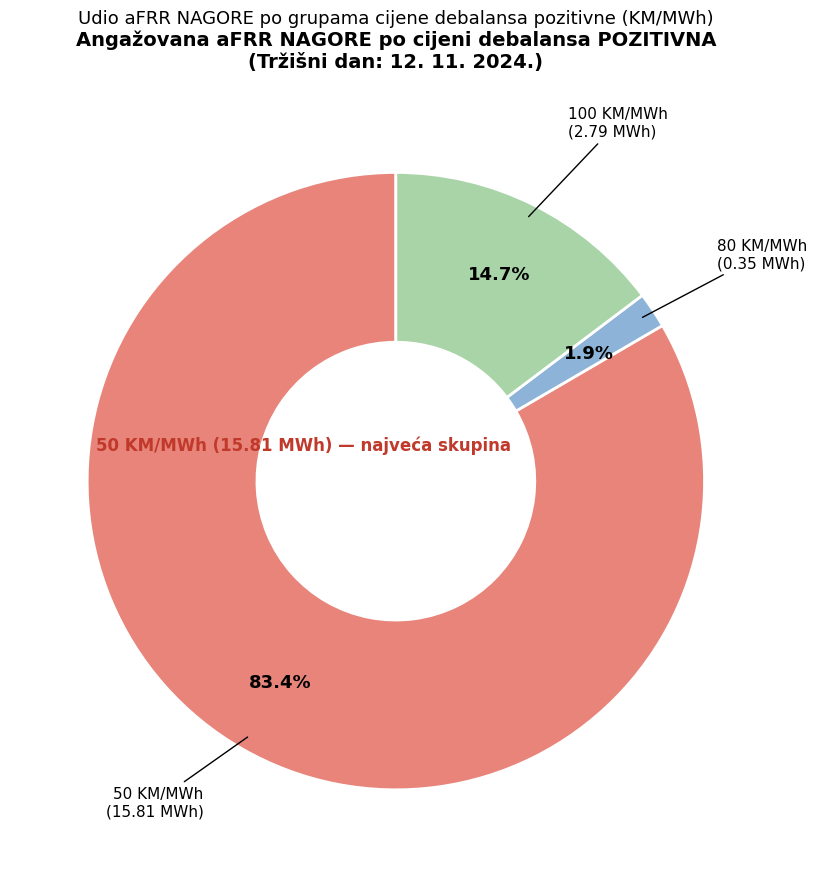

Which category has the biggest portion of the pie?

50 KM/MWh